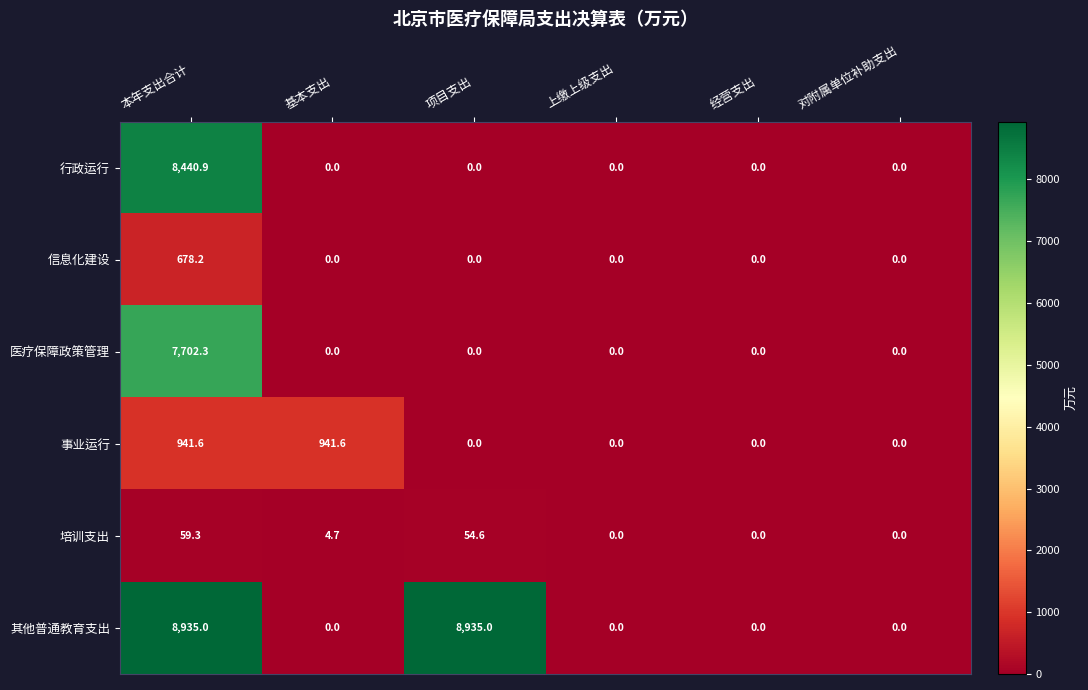

How many positive values does the 行政运行 series have?

1